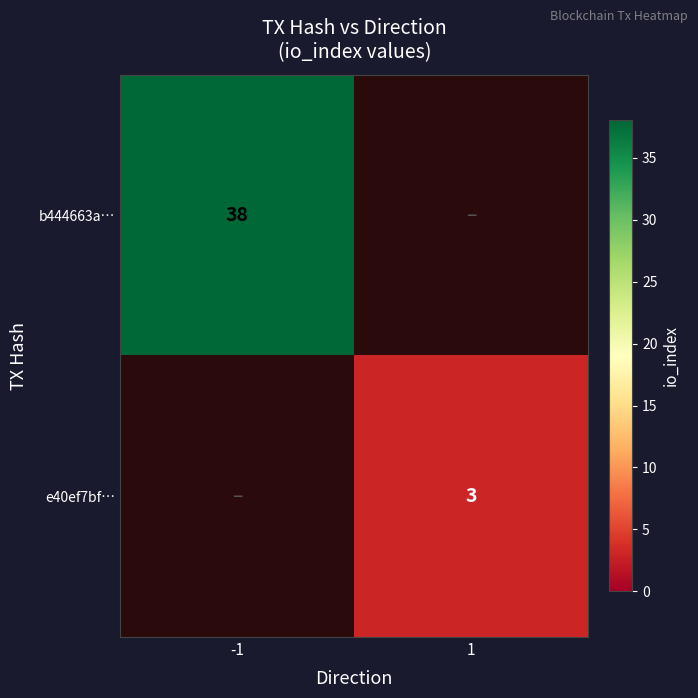

The e40ef7bf… series shows 1 at 1. True or false?

False